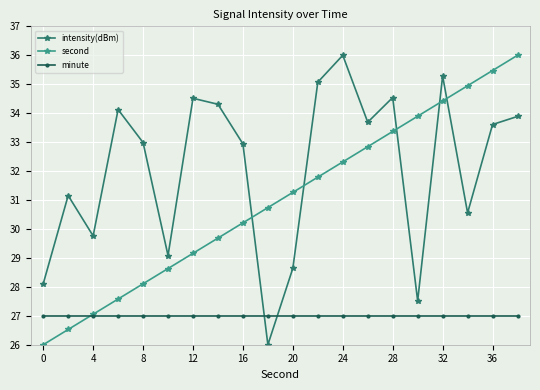

What is the value of the minute point at the 14th from the left?

27.0